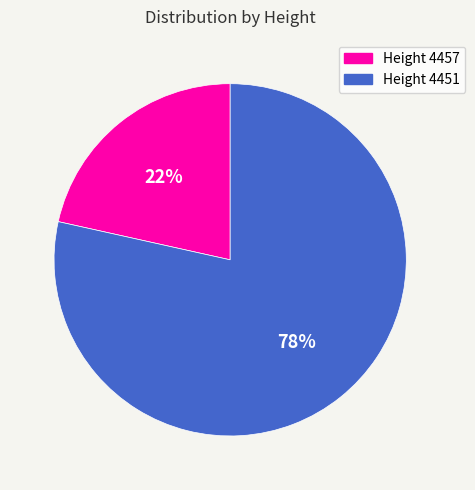

Which has a higher value, Height 4451 or Height 4457?

Height 4451